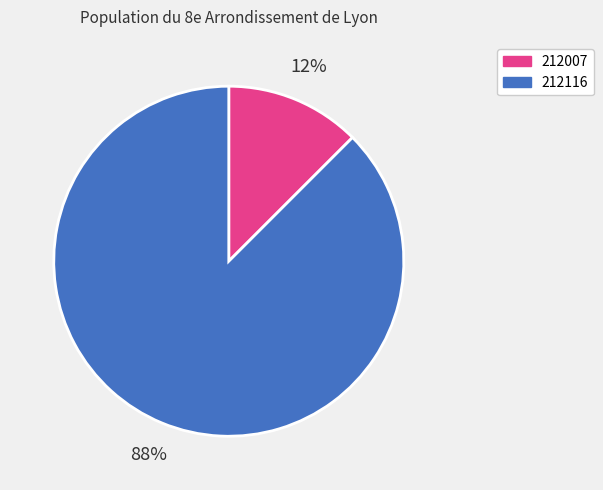

What is the majority slice?

212116